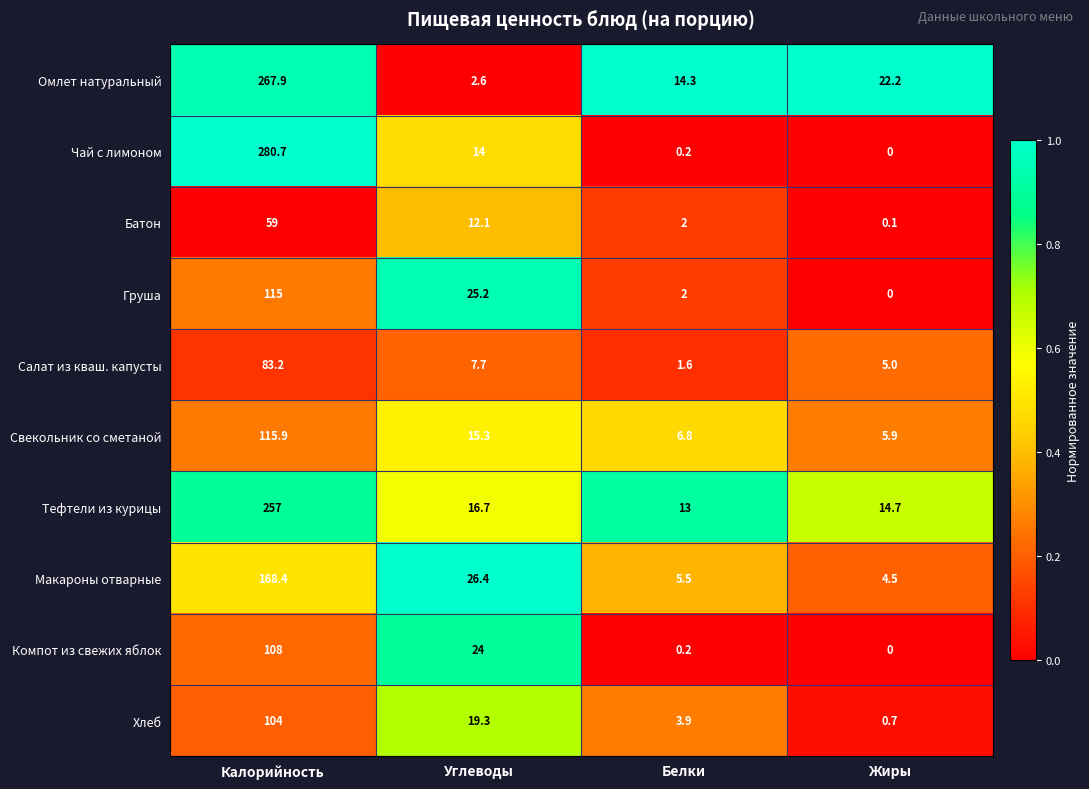

What is the approximate value of Омлет натуральный at Белки?

14.3